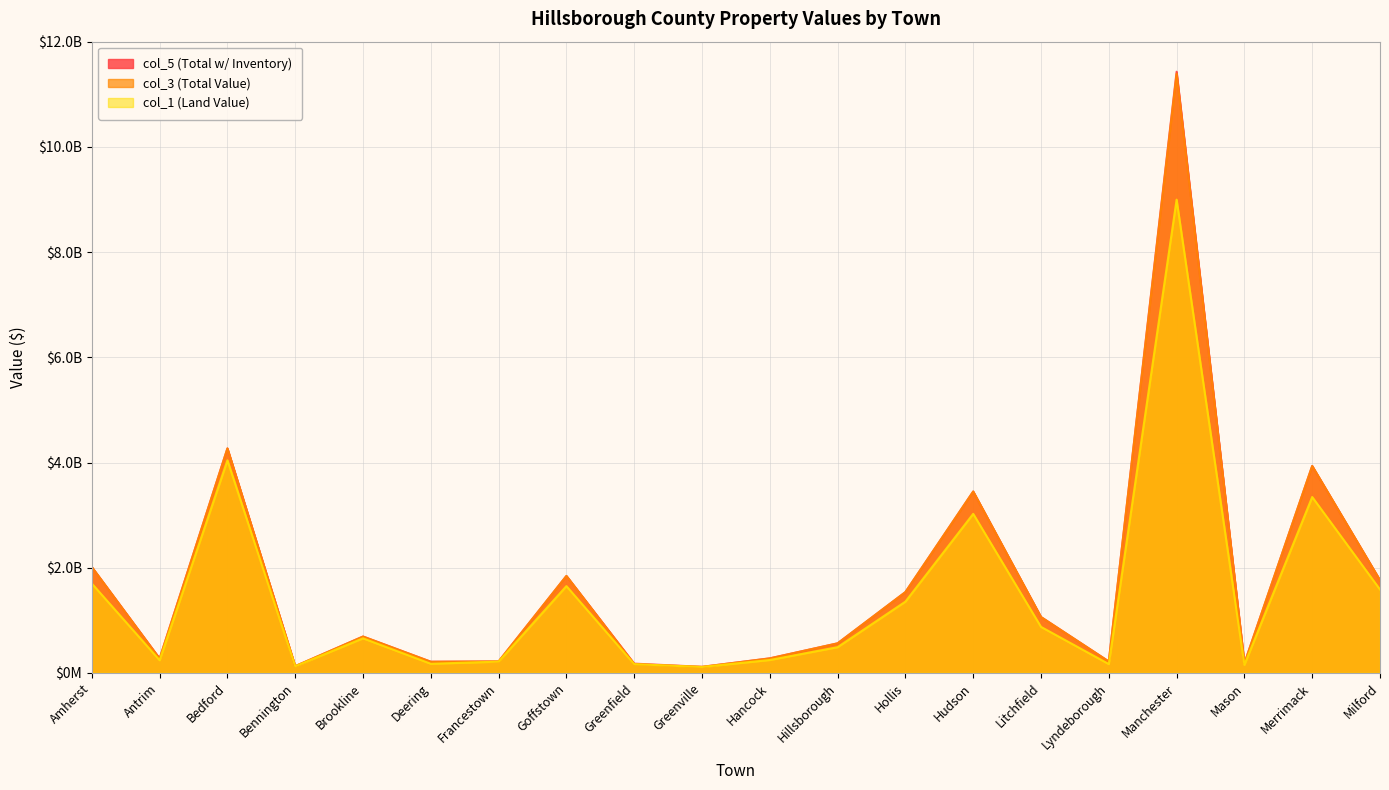

What is the difference between the highest and lowest values at Merrimack?

590505899